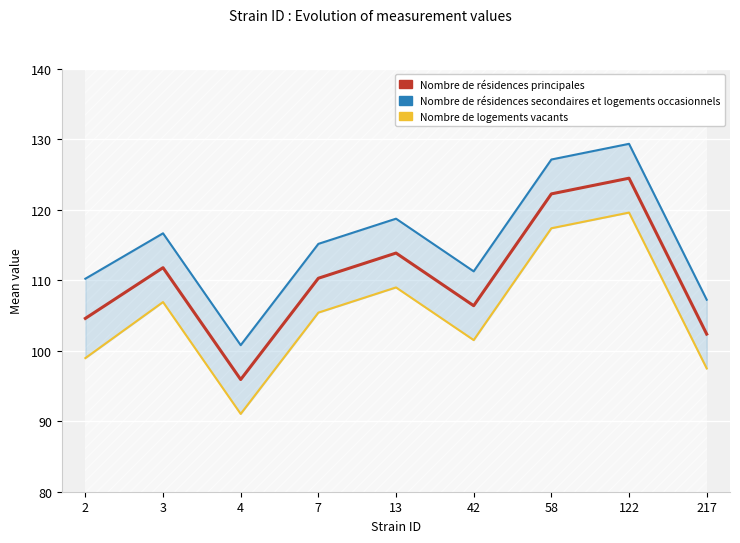

Where is the first local minimum for Nombre de résidences secondaires et logements occasionnels?

4